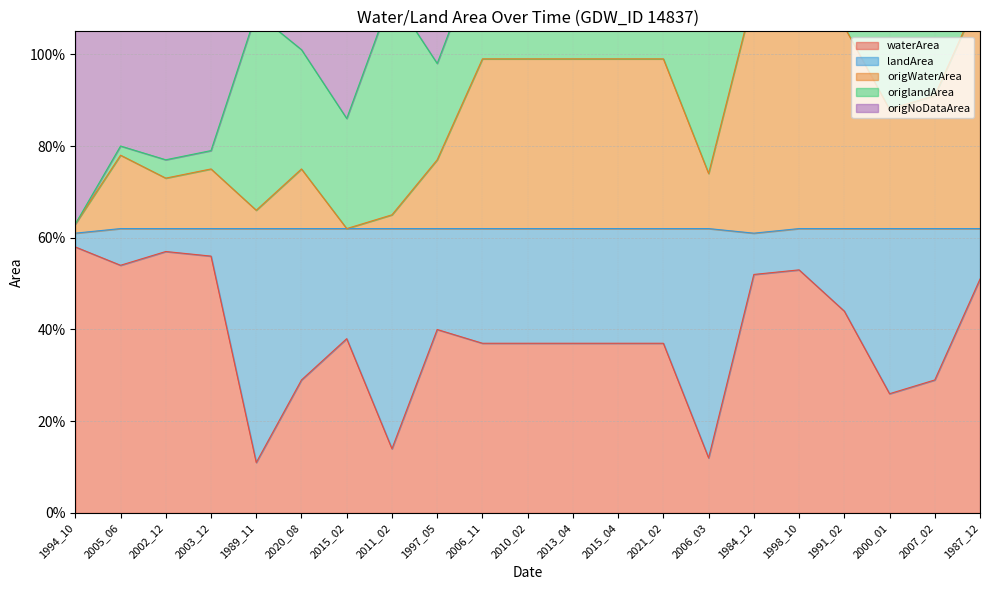

What is the label of the 3rd point from the right?

2000_01